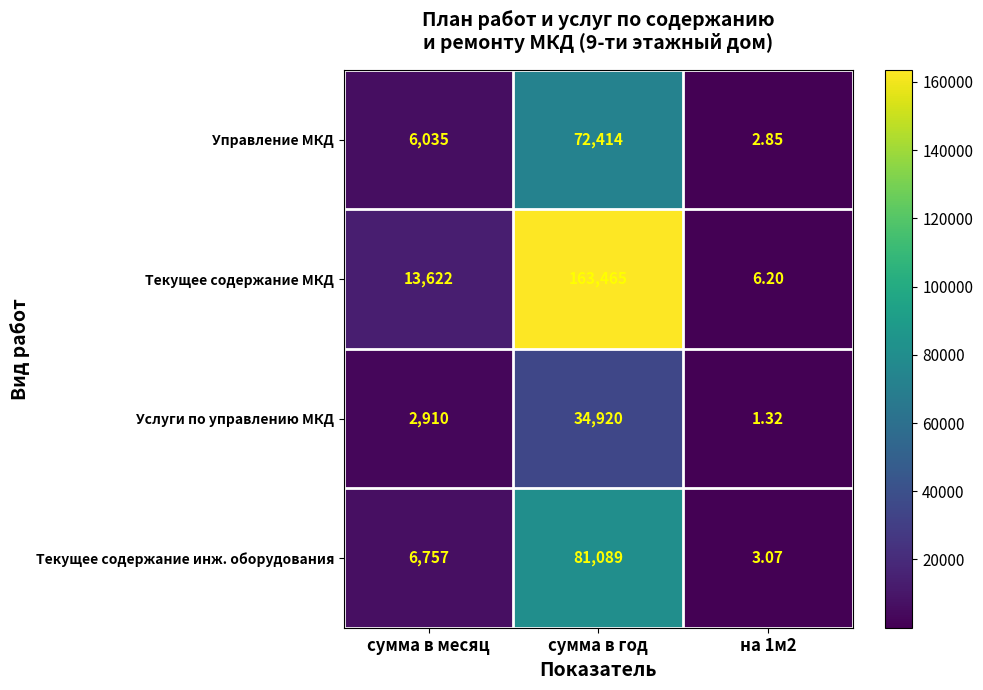

At which category is the sum across all series the highest?

сумма в год